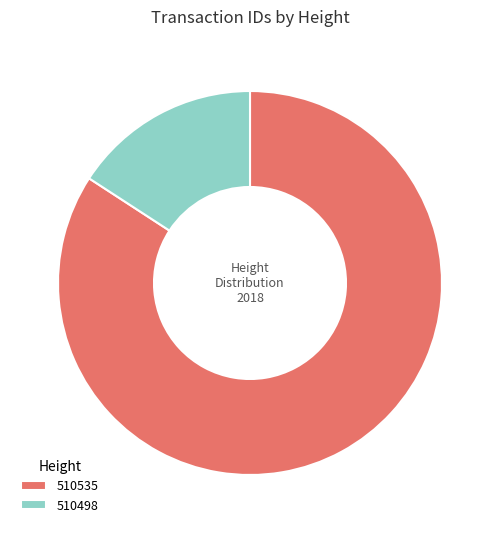

What is the majority slice?

510535